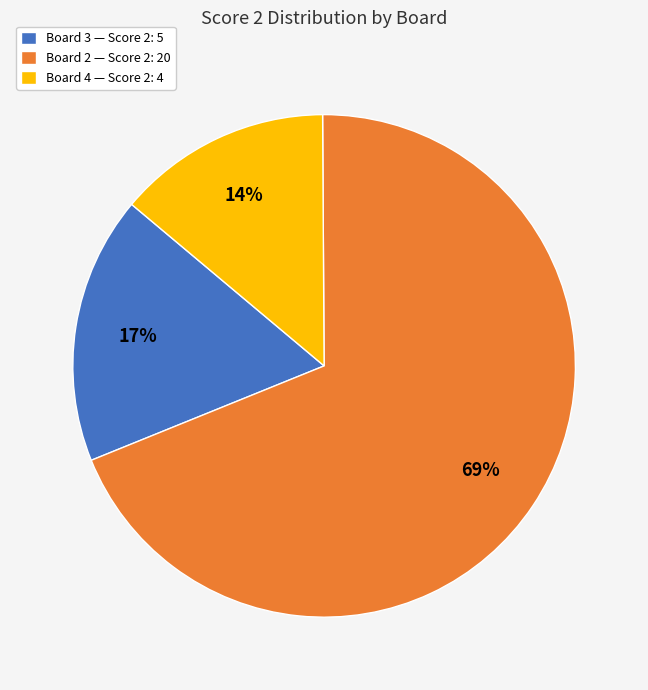

Which has a higher value, Board 2 — Score 2: 20 or Board 4 — Score 2: 4?

Board 2 — Score 2: 20